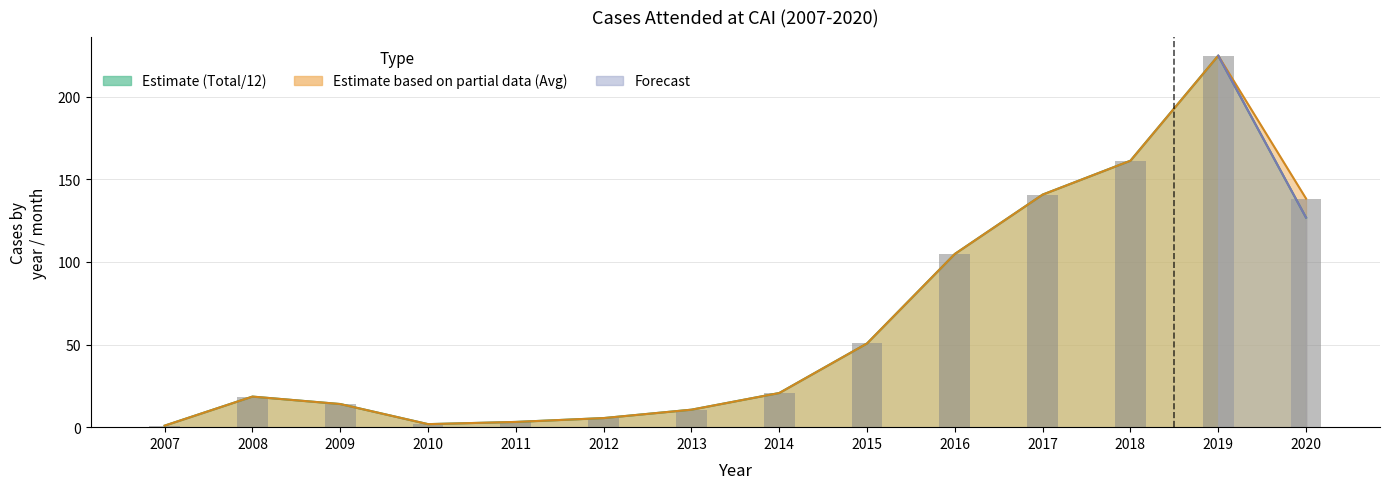

What is the average value?

64.0